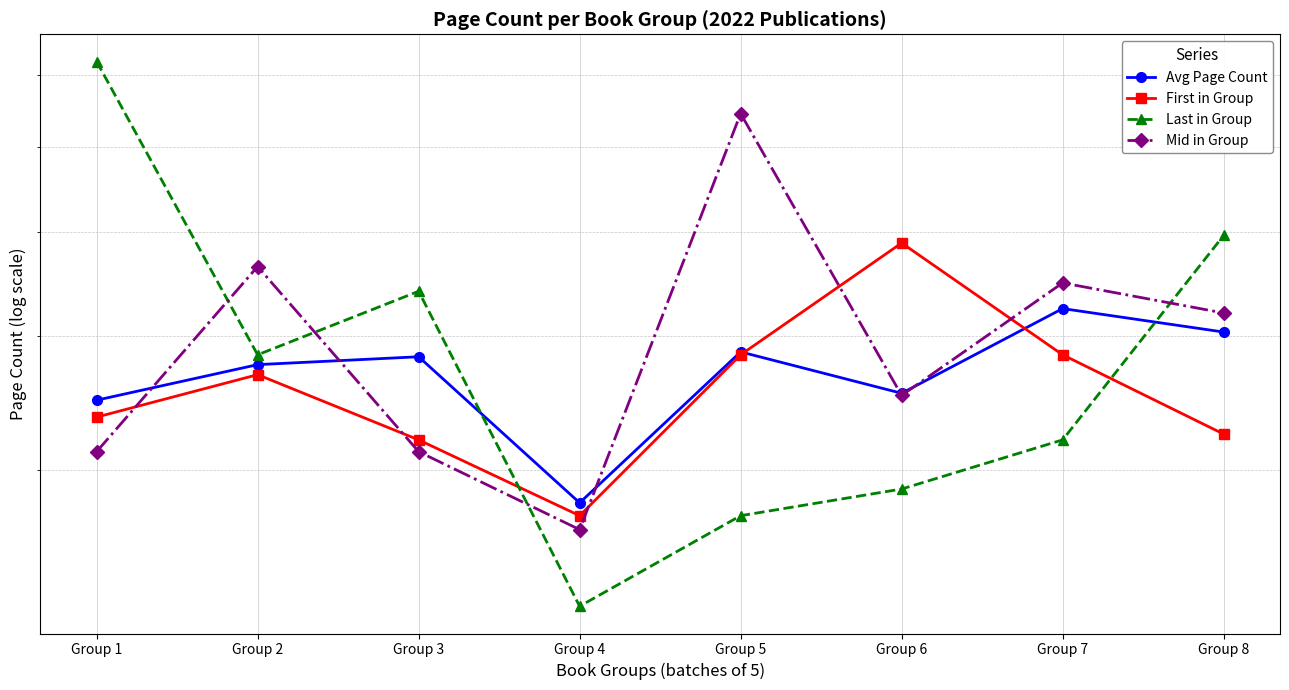

Reading left to right, extract all data points from this chart.

Avg Page Count: Group 1=348.4	Group 2=376.0	Group 3=382.4	Group 4=279.6	Group 5=386.4	Group 6=353.6	Group 7=424.0	Group 8=403.2
First in Group: Group 1=336.0	Group 2=368.0	Group 3=320.0	Group 4=272.0	Group 5=384.0	Group 6=488.0	Group 7=384.0	Group 8=324.0
Last in Group: Group 1=720.0	Group 2=384.0	Group 3=440.0	Group 4=224.0	Group 5=272.0	Group 6=288.0	Group 7=320.0	Group 8=496.0
Mid in Group: Group 1=312.0	Group 2=464.0	Group 3=312.0	Group 4=264.0	Group 5=644.0	Group 6=352.0	Group 7=448.0	Group 8=420.0